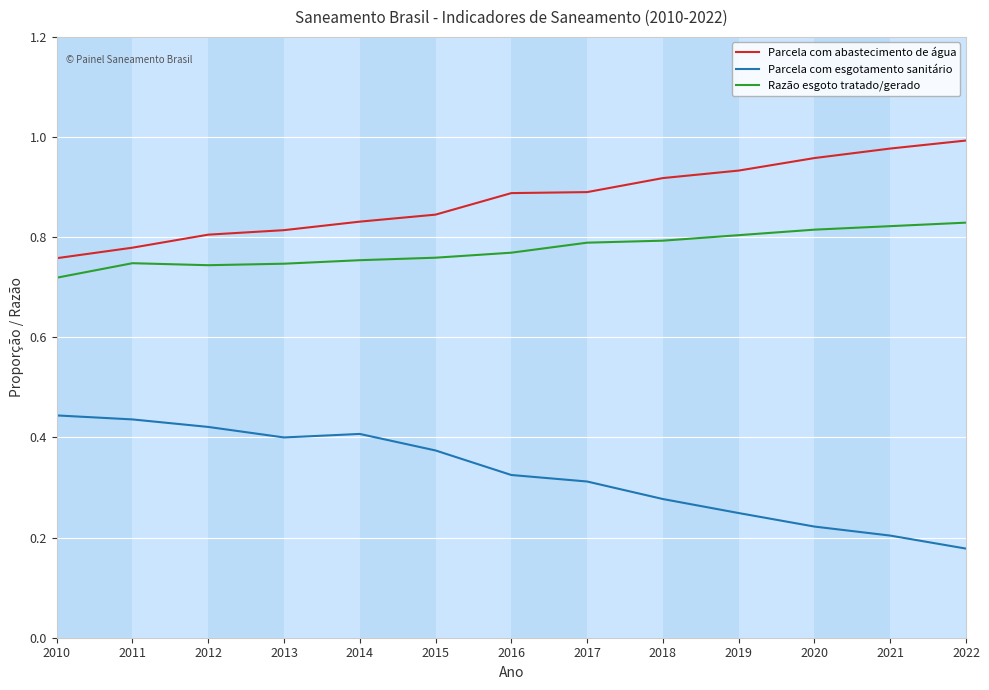

Which label corresponds to the smallest value in the chart?

2022